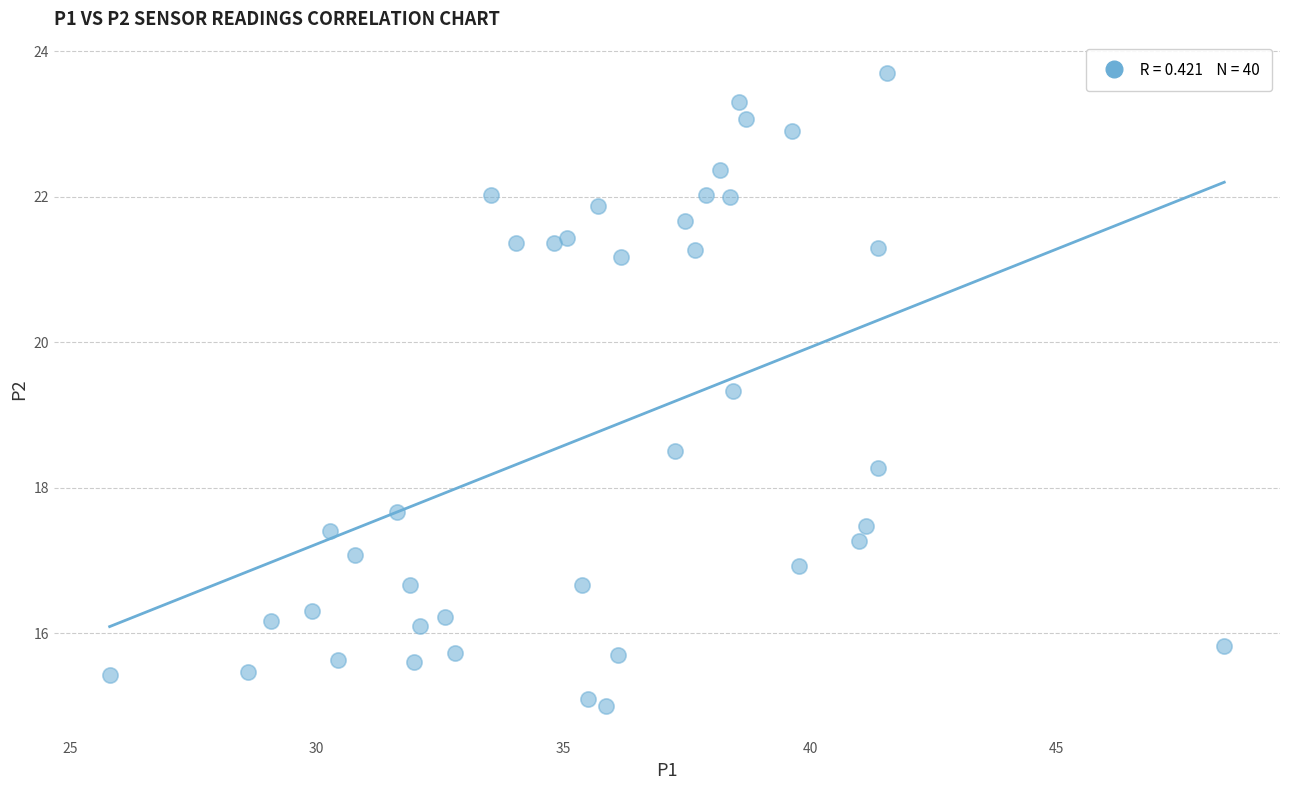

What Y value in the scatter plot is closest to 19?

19.3